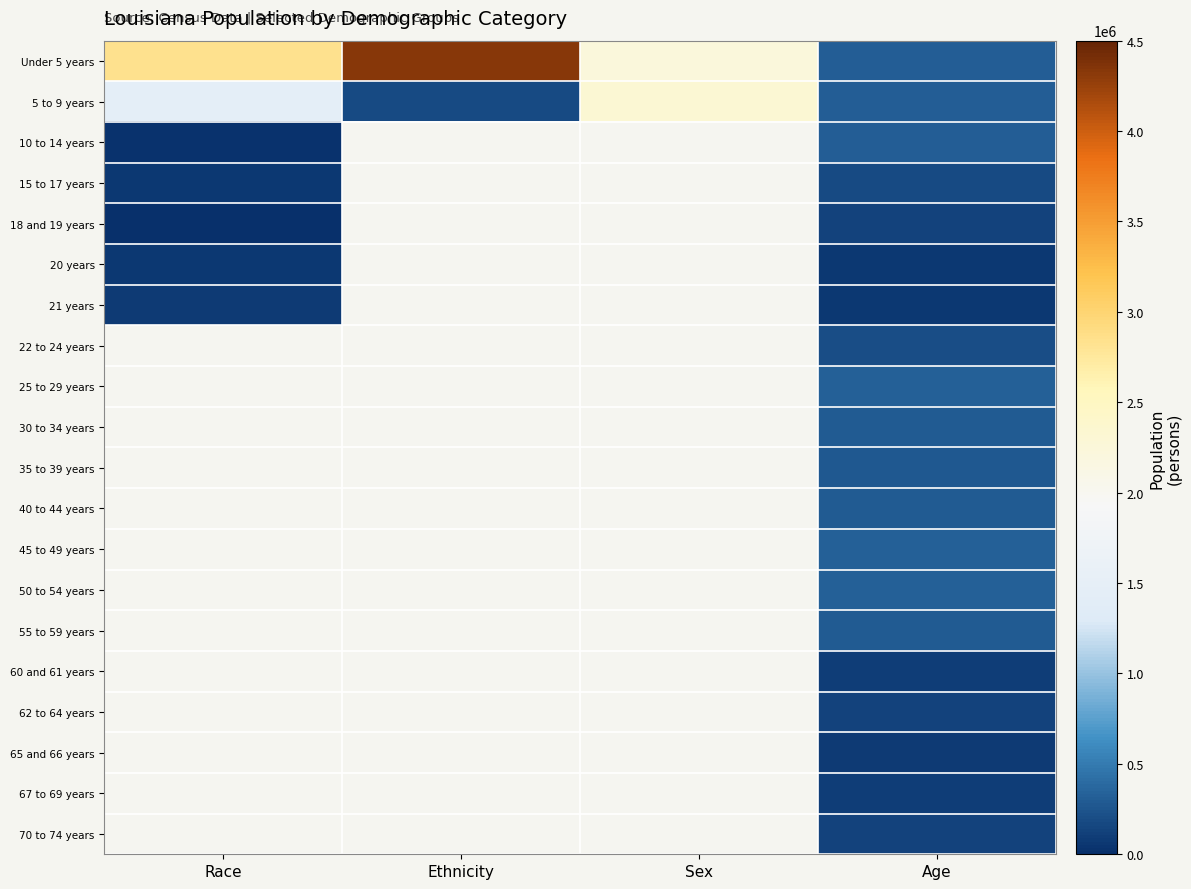

At which category does the chart reach its peak across all series?

Ethnicity